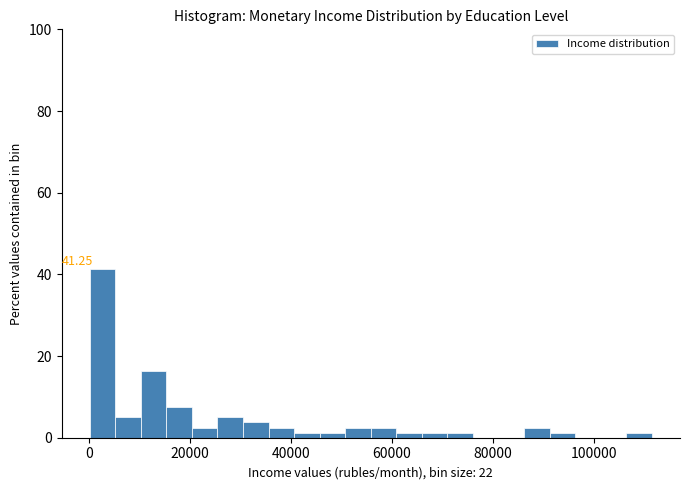

Around what value on the x-axis is the tallest bar? Give the approximate position of its centre, as read against the axis.

2000